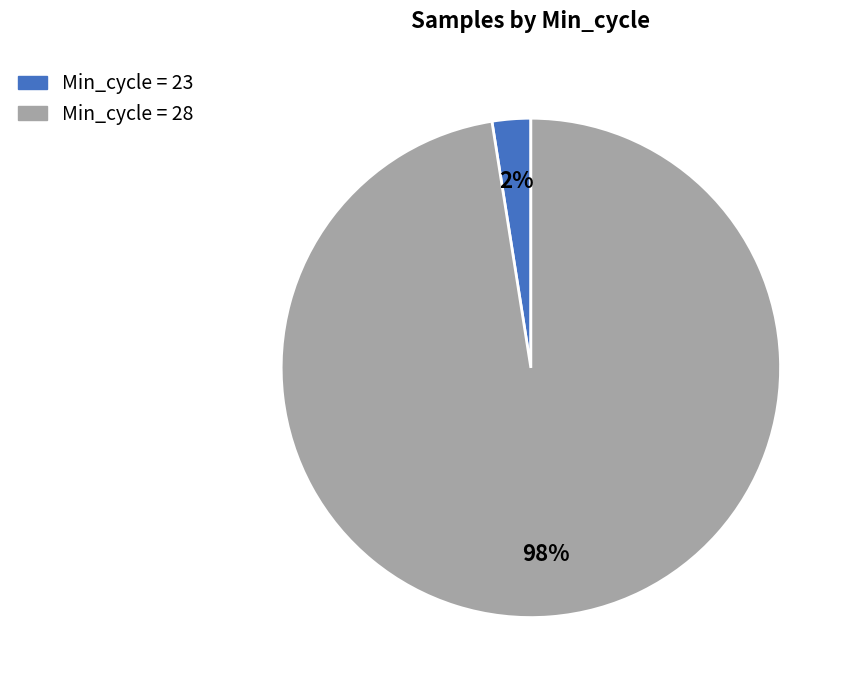

Is it true that Min_cycle = 28 is 98% of the pie?

True